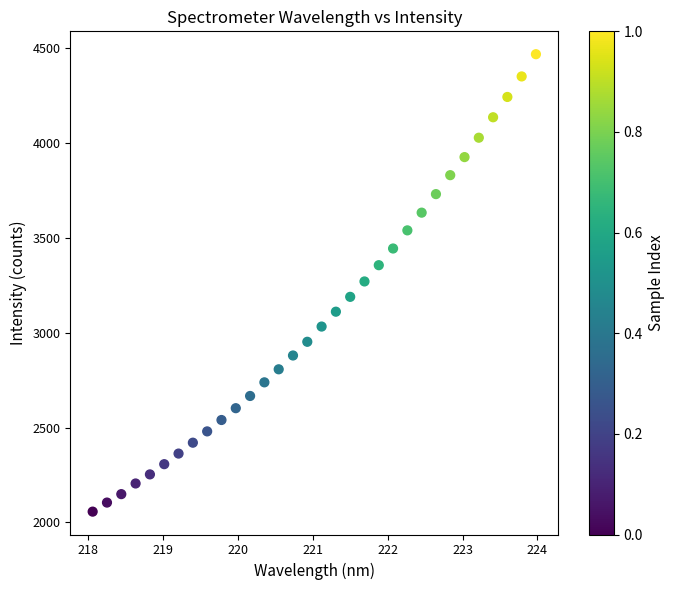

What is the range of X values (max minus min)?

5.9